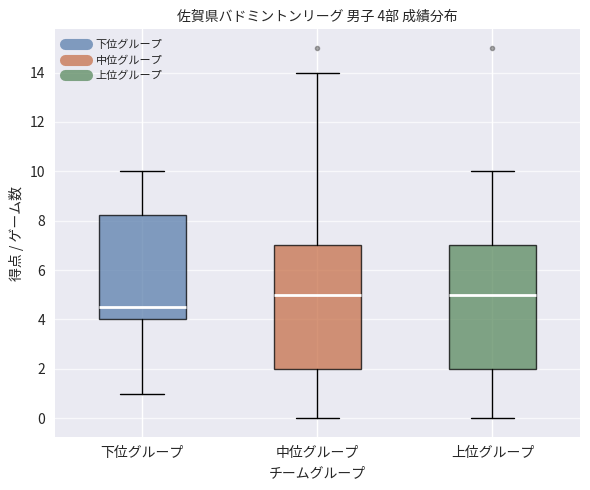

Which box's median line is the lowest?

下位グループ